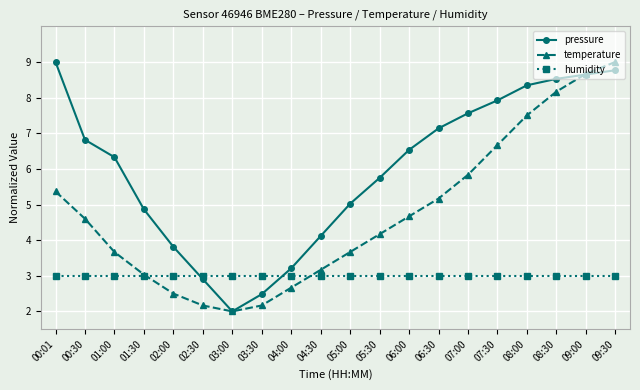

Which series changed the most between 00:01 and 05:30?

pressure